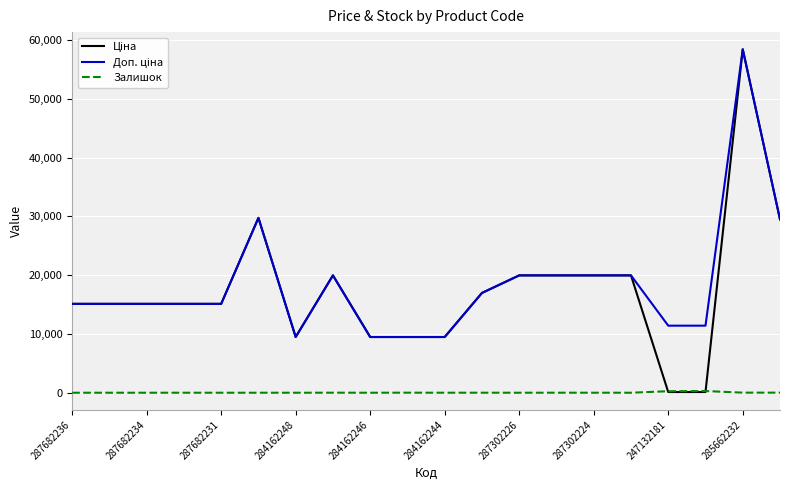

What is the maximum value shown in the chart?

58426.5